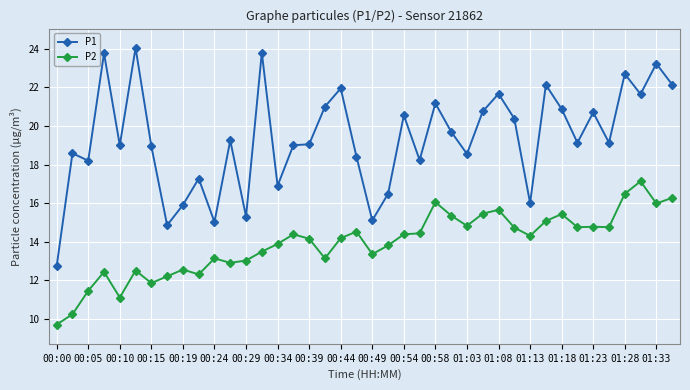

Rank the series by their maximum value, from lowest to highest.

P2, P1